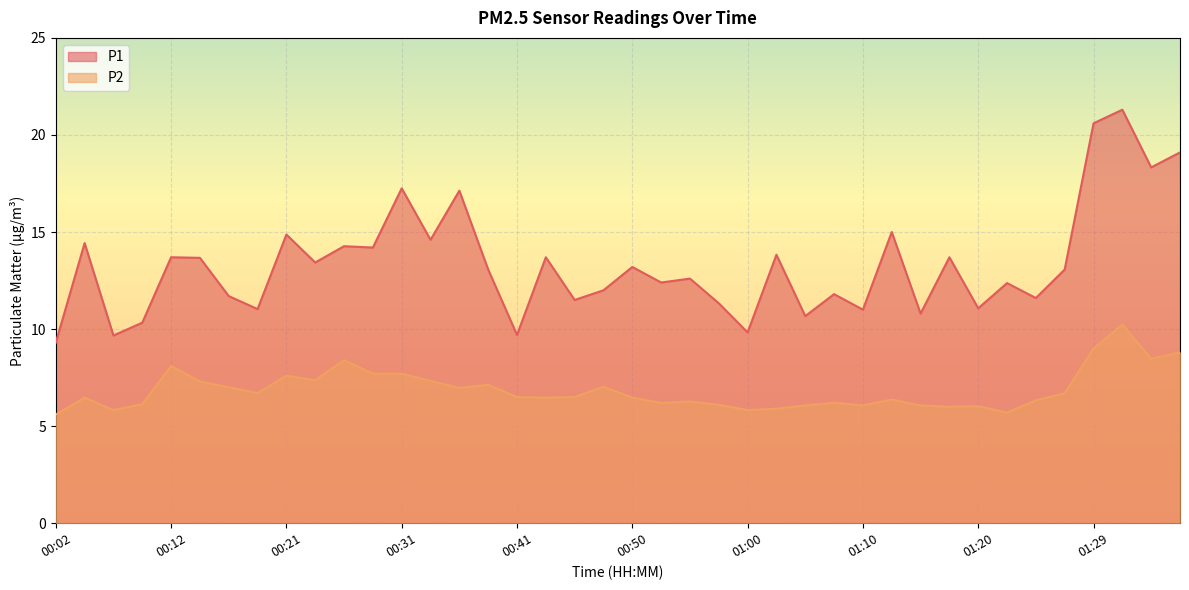

List the series in order of their overall mean, lowest first.

P2, P1